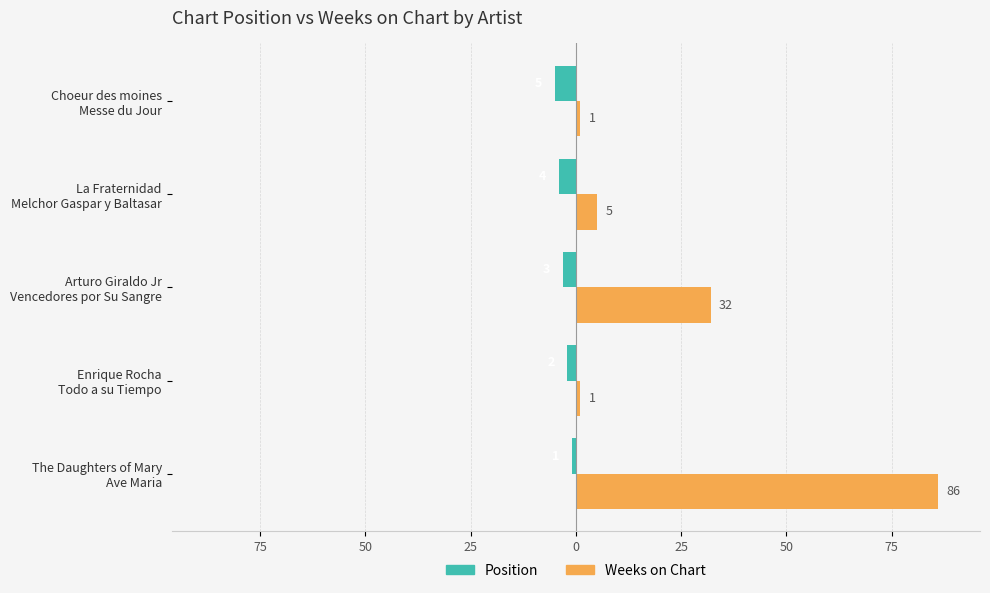

What are all the series names shown in the legend?

Position, Weeks on Chart